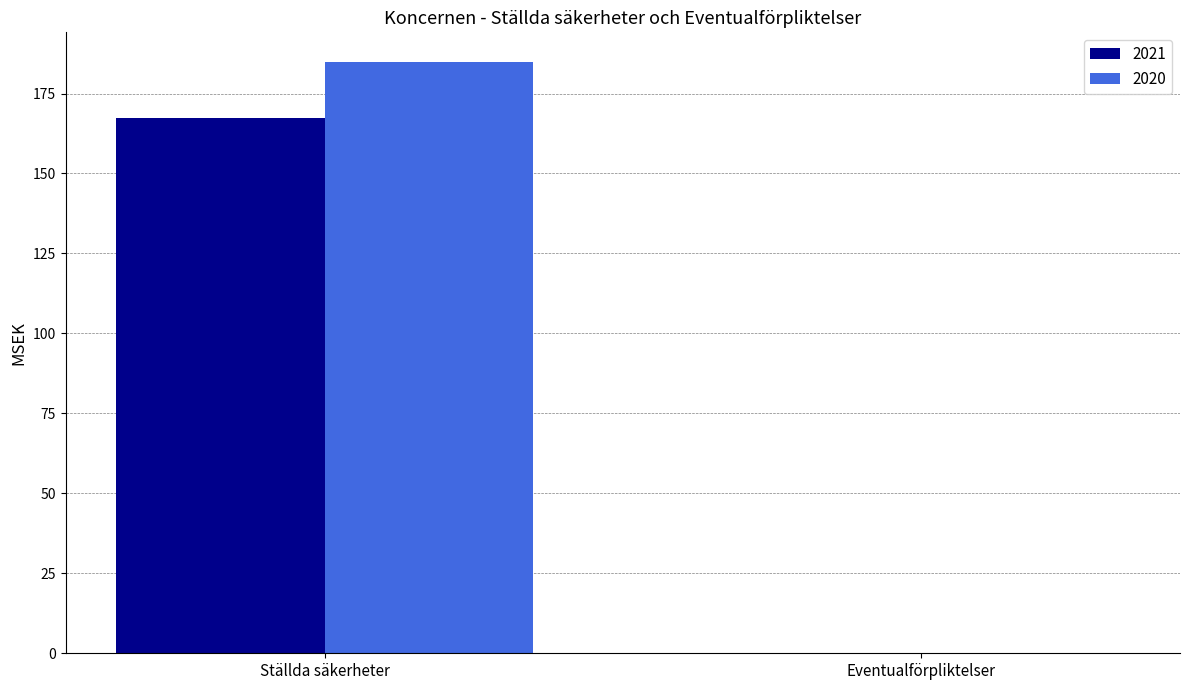

At which label does 2021 reach its peak?

Ställda säkerheter